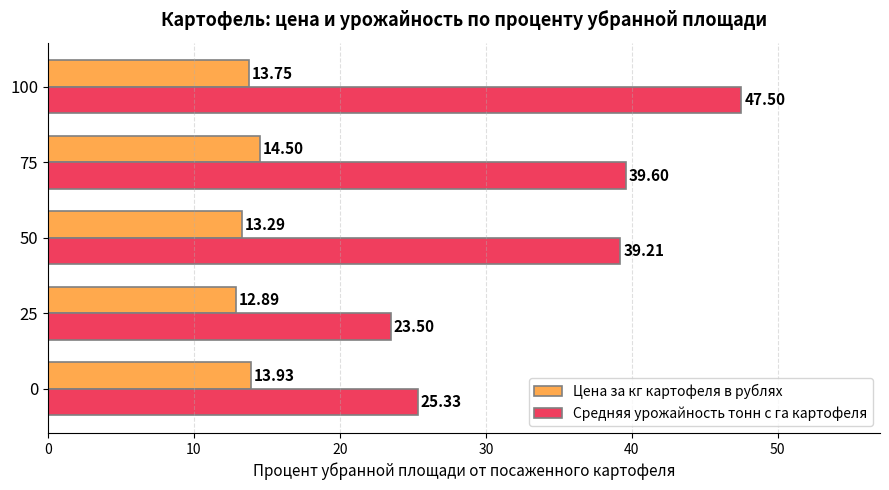

At how many categories does at least one series exceed 43?

1